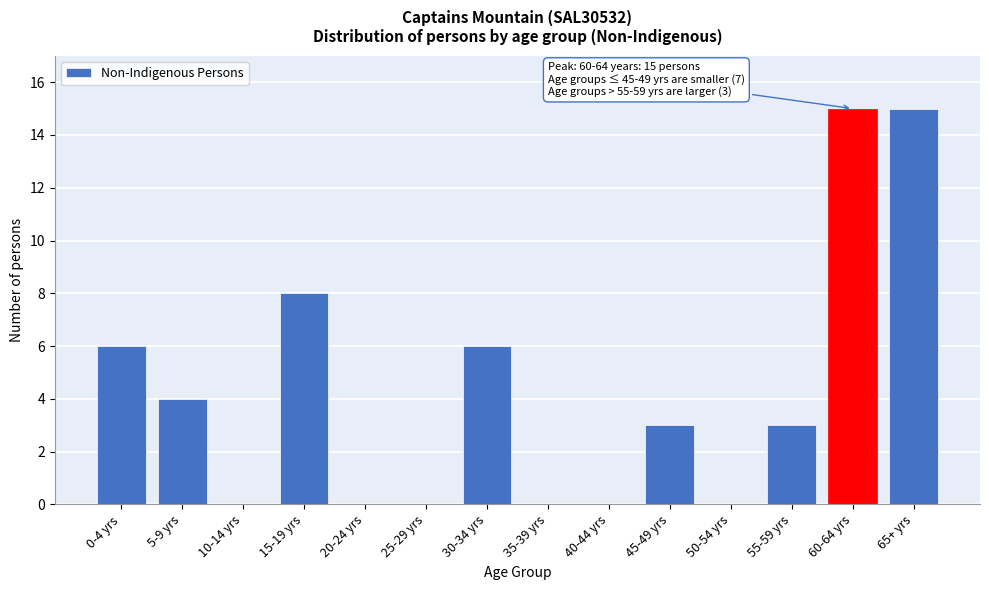

Reading right to left, list all the values displayed in this chart.

65+ yrs=15	60-64 yrs=15	55-59 yrs=3	50-54 yrs=0	45-49 yrs=3	40-44 yrs=0	35-39 yrs=0	30-34 yrs=6	25-29 yrs=0	20-24 yrs=0	15-19 yrs=8	10-14 yrs=0	5-9 yrs=4	0-4 yrs=6